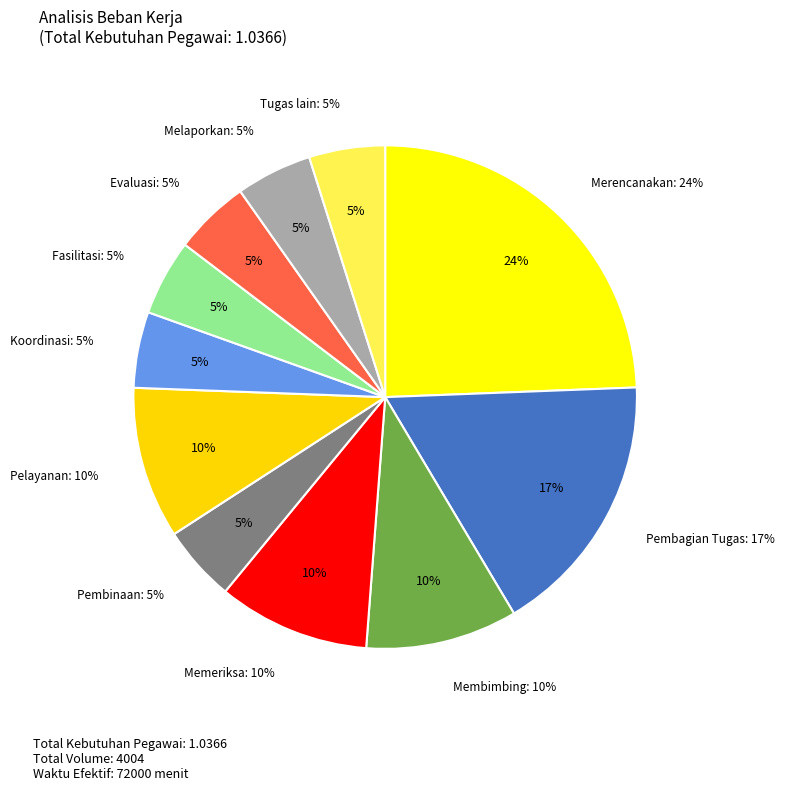

Is it true that Tugas kedinasan lain is 5% of the pie?

True